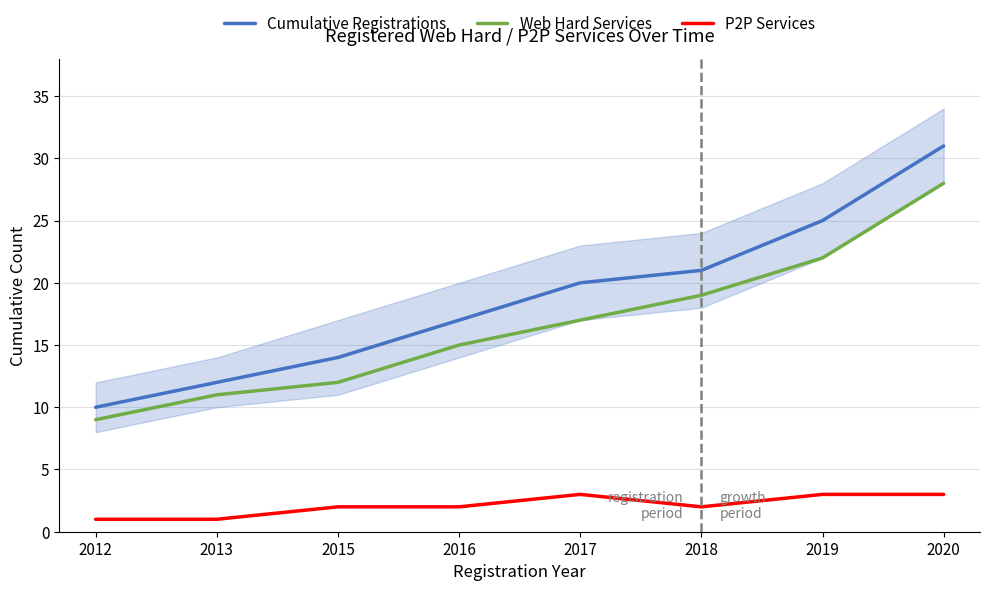

What is the sum of all Web Hard Services values?

133